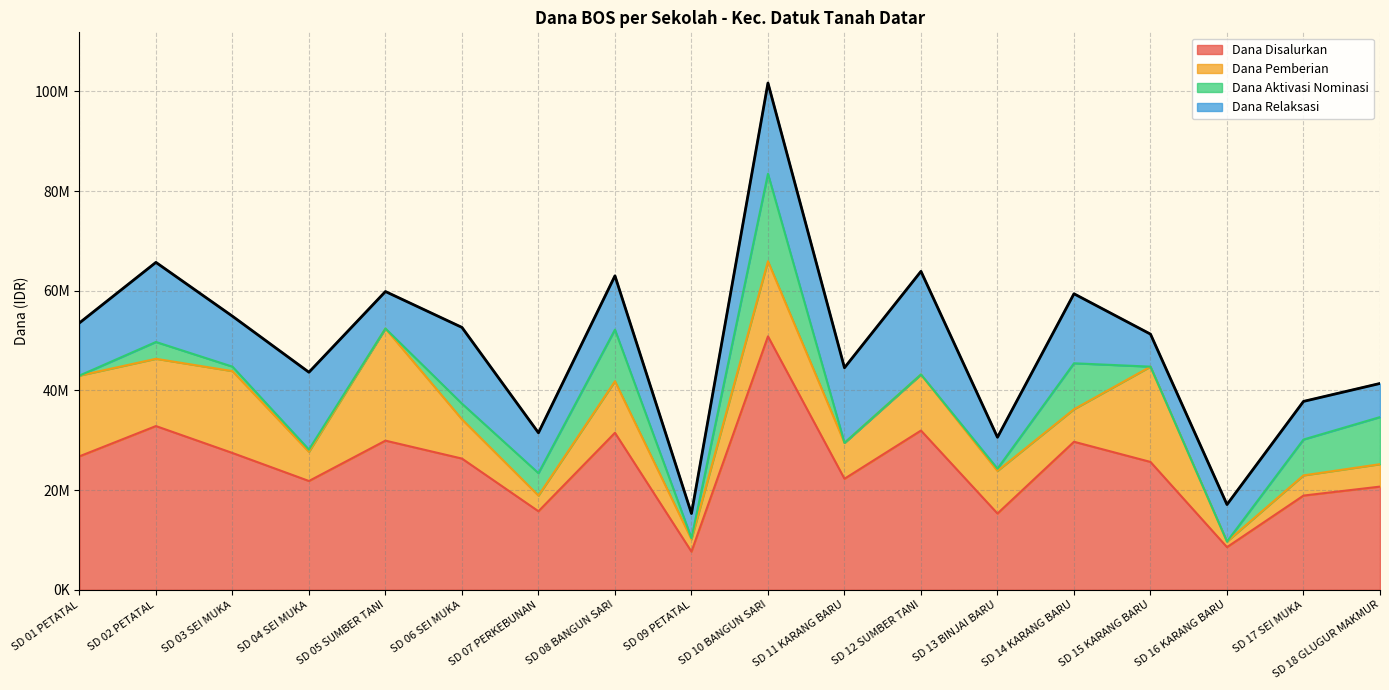

Where is Dana Pemberian nearest to the value 11812500?

SD 12 SUMBER TANI